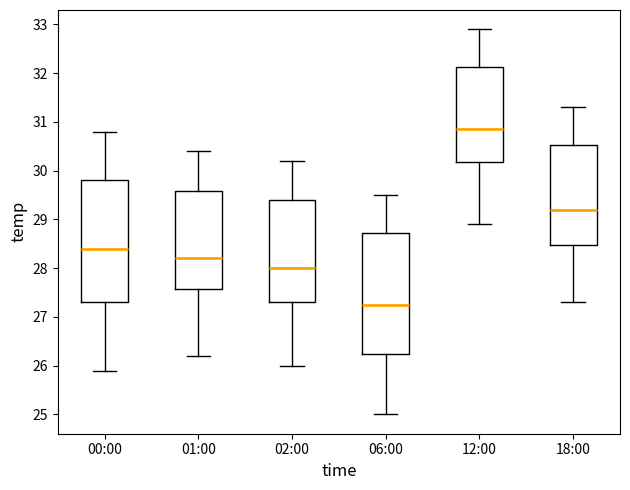

Reading left to right, transcribe this box plot: for each box, give where its median line is, the range the box spans, and where its two whiskers end, as read against the y-axis. The values are not printed on the chart, so give them approximately, as read against the axis.

00:00: median 28.4, box 27.3 to 29.8, whiskers 25.9 to 30.8
01:00: median 28.2, box 27.6 to 29.6, whiskers 26.2 to 30.4
02:00: median 28.0, box 27.3 to 29.4, whiskers 26.0 to 30.2
06:00: median 27.3, box 26.3 to 28.7, whiskers 25.0 to 29.5
12:00: median 30.9, box 30.2 to 32.1, whiskers 28.9 to 32.9
18:00: median 29.2, box 28.5 to 30.5, whiskers 27.3 to 31.3